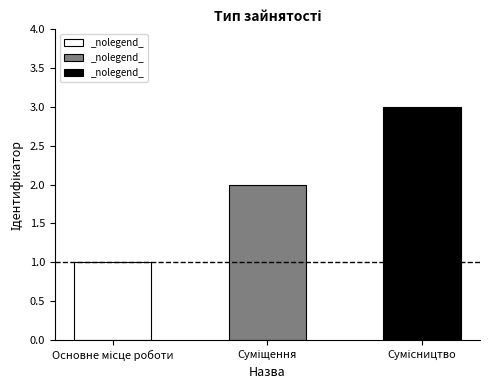

How many data points does each series have?

3